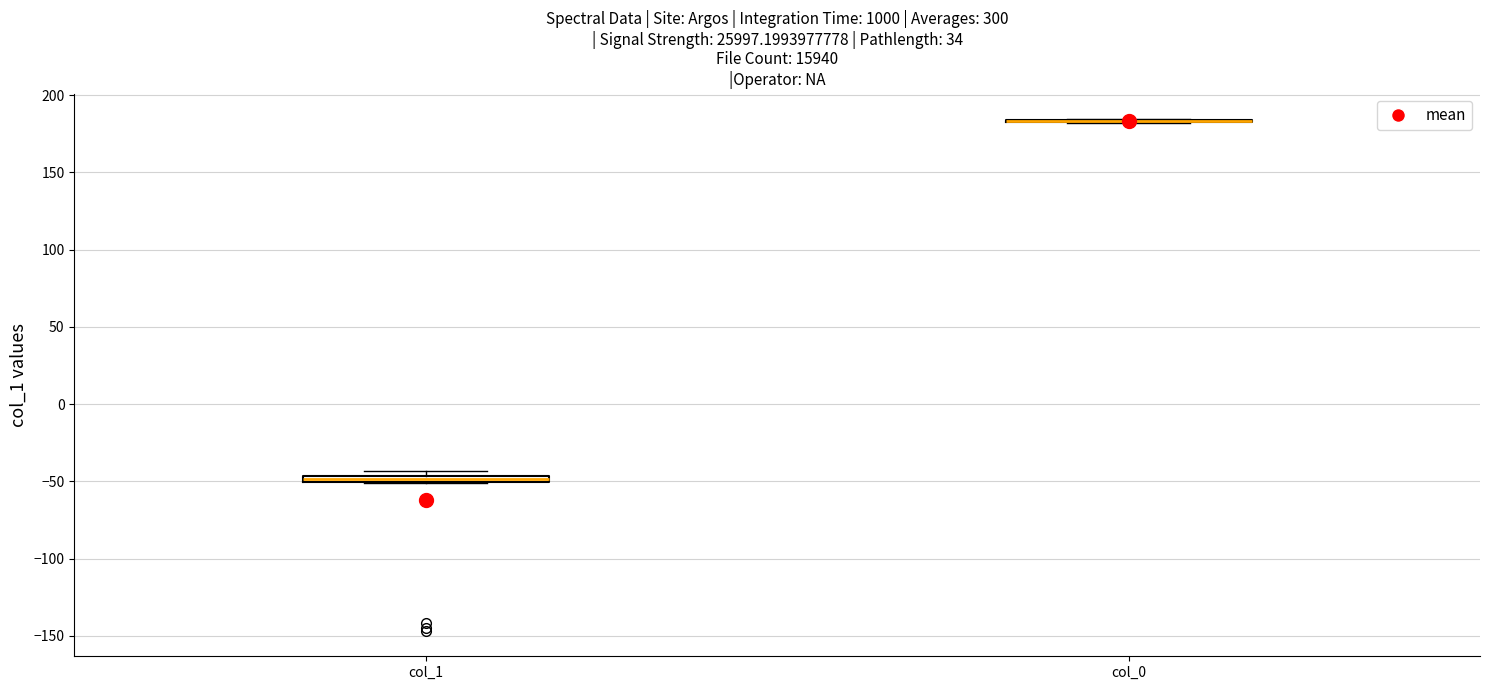

Where is the lower edge of the box for col_1 on the y-axis? The values are not printed on the chart, so give them approximately, as read against the axis.

-50